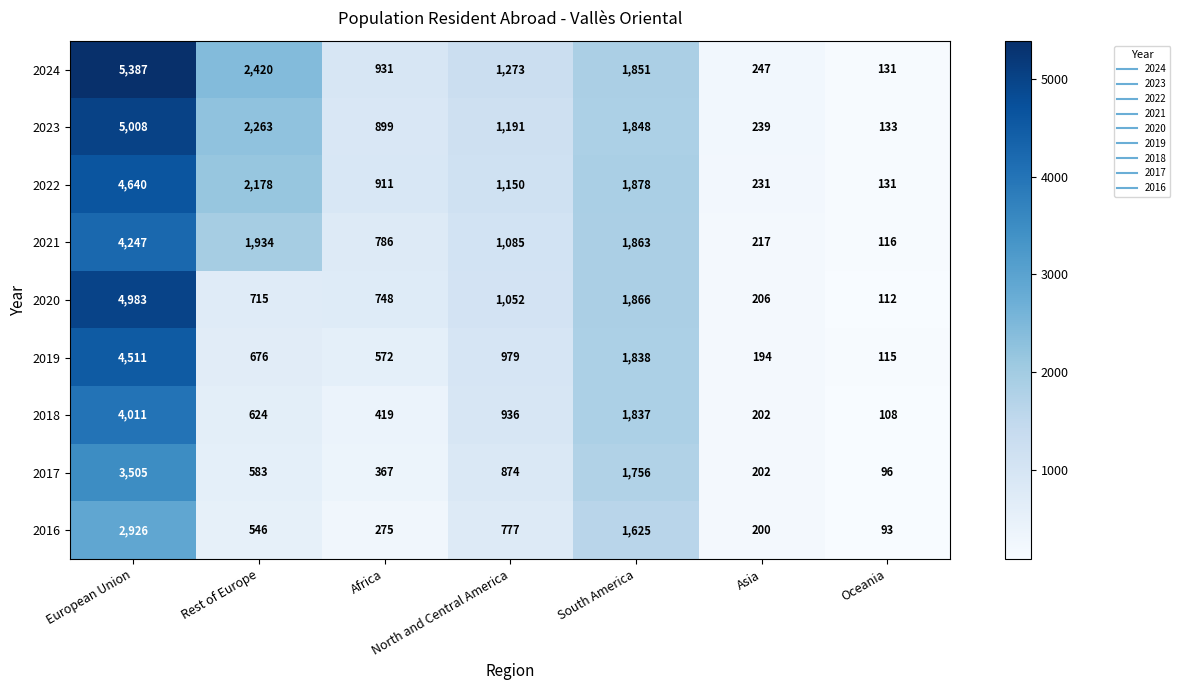

What is the spread (max minus min) of values at Rest of Europe?

1874